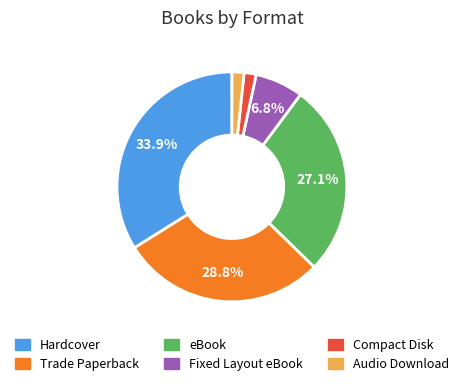

Combined, do Compact Disk and Audio Download account for over 50%?

No